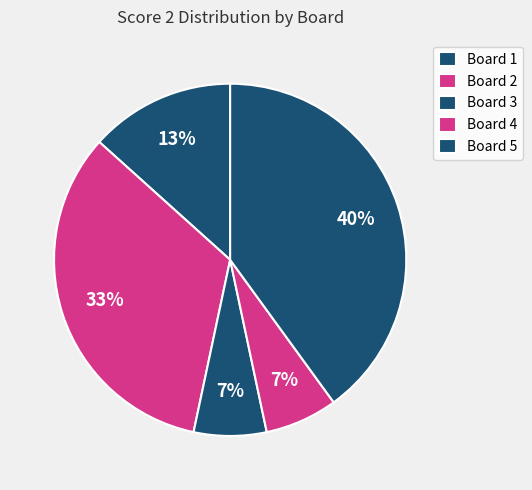

The Board 2 slice represents 23% of the pie. True or false?

False